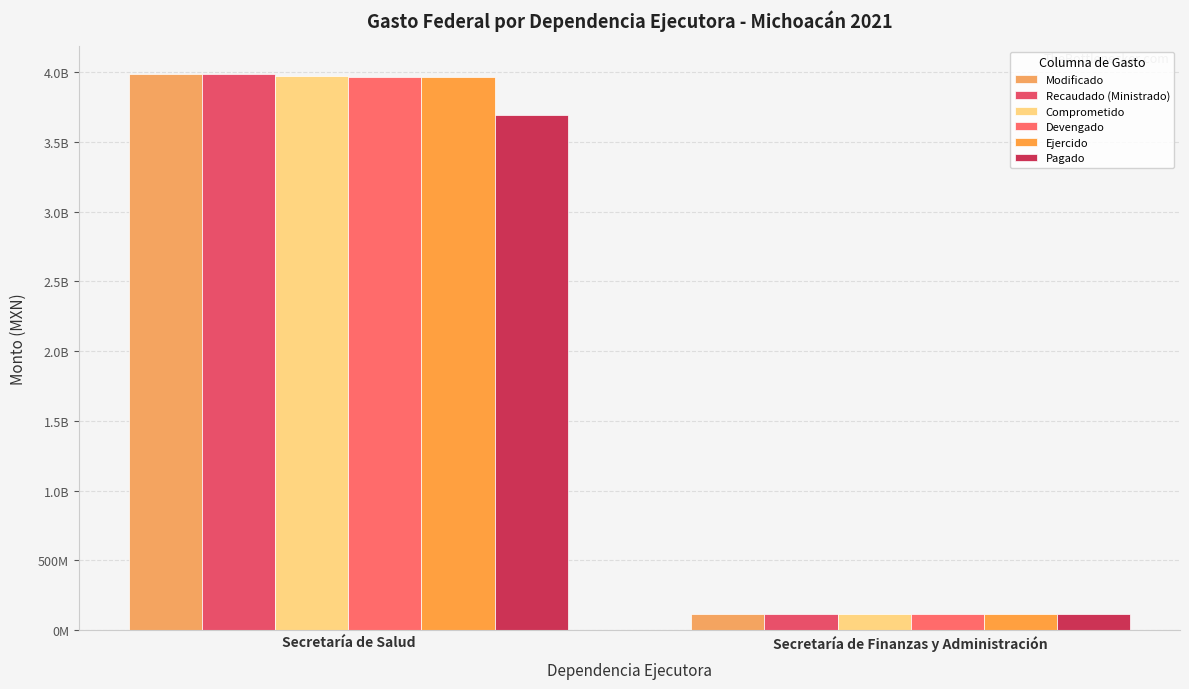

Does the chart contain stacked bars?

No